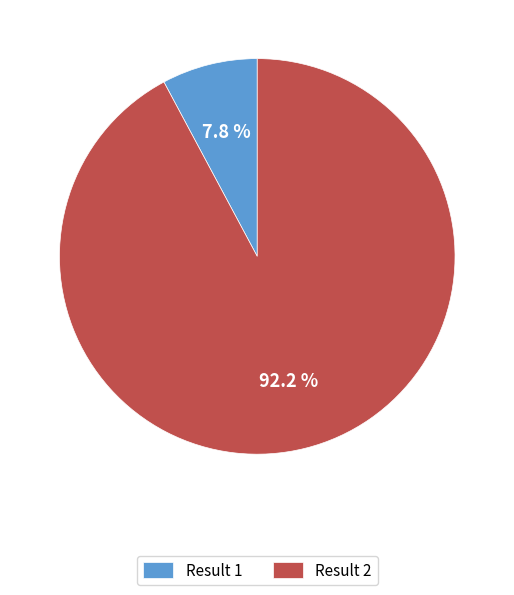

Between Result 1 and Result 2, which is larger?

Result 2